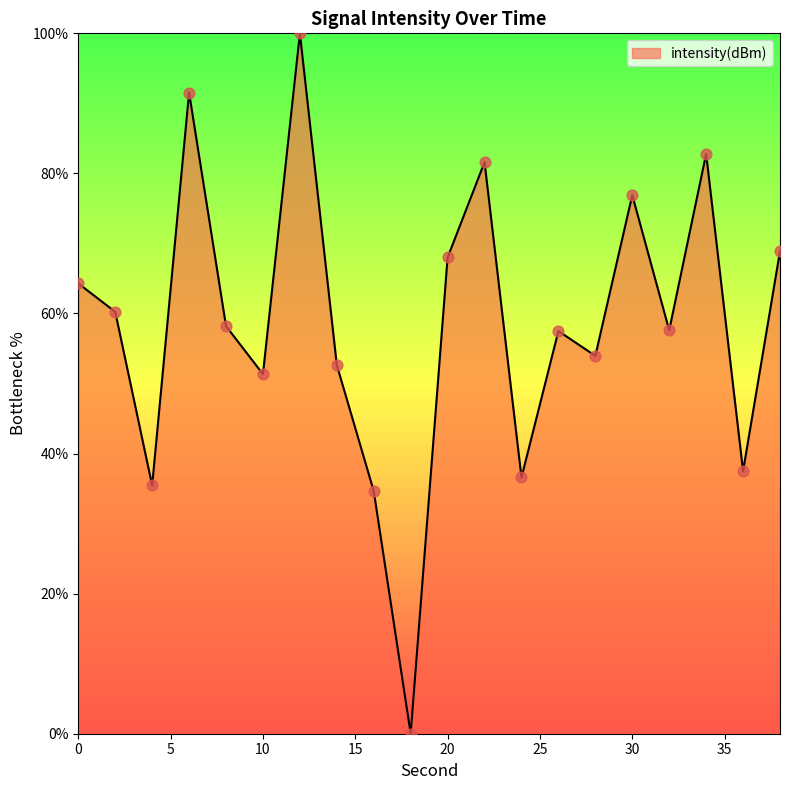

What is the greatest value displayed?

100.0